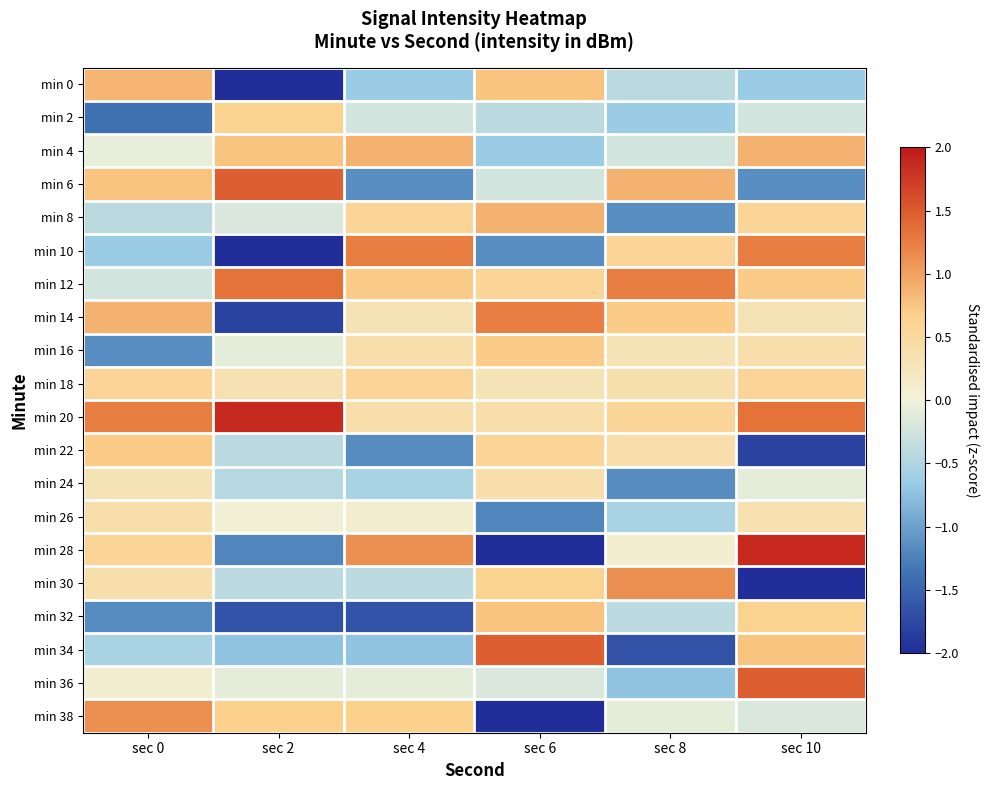

Reading left to right, extract all data points from this chart.

min 0: sec 0=0.9	sec 2=-2.8	sec 4=-0.7	sec 6=0.8	sec 8=-0.4	sec 10=-0.7
min 2: sec 0=-1.4	sec 2=0.6	sec 4=-0.2	sec 6=-0.4	sec 8=-0.7	sec 10=-0.2
min 4: sec 0=-0.1	sec 2=0.8	sec 4=0.9	sec 6=-0.7	sec 8=-0.2	sec 10=0.9
min 6: sec 0=0.8	sec 2=1.5	sec 4=-1.1	sec 6=-0.2	sec 8=0.9	sec 10=-1.1
min 8: sec 0=-0.4	sec 2=-0.2	sec 4=0.6	sec 6=0.9	sec 8=-1.1	sec 10=0.6
min 10: sec 0=-0.7	sec 2=-2.7	sec 4=1.2	sec 6=-1.1	sec 8=0.6	sec 10=1.2
min 12: sec 0=-0.2	sec 2=1.3	sec 4=0.7	sec 6=0.6	sec 8=1.2	sec 10=0.7
min 14: sec 0=0.9	sec 2=-1.8	sec 4=0.3	sec 6=1.2	sec 8=0.7	sec 10=0.3
min 16: sec 0=-1.1	sec 2=-0.1	sec 4=0.4	sec 6=0.7	sec 8=0.3	sec 10=0.4
min 18: sec 0=0.6	sec 2=0.4	sec 4=0.6	sec 6=0.3	sec 8=0.4	sec 10=0.6
min 20: sec 0=1.2	sec 2=1.9	sec 4=0.4	sec 6=0.4	sec 8=0.6	sec 10=1.3
min 22: sec 0=0.7	sec 2=-0.4	sec 4=-1.2	sec 6=0.6	sec 8=0.4	sec 10=-1.8
min 24: sec 0=0.3	sec 2=-0.4	sec 4=-0.5	sec 6=0.4	sec 8=-1.2	sec 10=-0.1
min 26: sec 0=0.4	sec 2=0.0	sec 4=0.1	sec 6=-1.2	sec 8=-0.5	sec 10=0.4
min 28: sec 0=0.6	sec 2=-1.2	sec 4=1.1	sec 6=-2.8	sec 8=0.1	sec 10=1.9
min 30: sec 0=0.4	sec 2=-0.4	sec 4=-0.4	sec 6=0.6	sec 8=1.1	sec 10=-2.8
min 32: sec 0=-1.2	sec 2=-1.7	sec 4=-1.7	sec 6=0.8	sec 8=-0.4	sec 10=0.6
min 34: sec 0=-0.5	sec 2=-0.7	sec 4=-0.7	sec 6=1.5	sec 8=-1.7	sec 10=0.8
min 36: sec 0=0.1	sec 2=-0.1	sec 4=-0.1	sec 6=-0.2	sec 8=-0.7	sec 10=1.5
min 38: sec 0=1.1	sec 2=0.7	sec 4=0.7	sec 6=-2.7	sec 8=-0.1	sec 10=-0.2